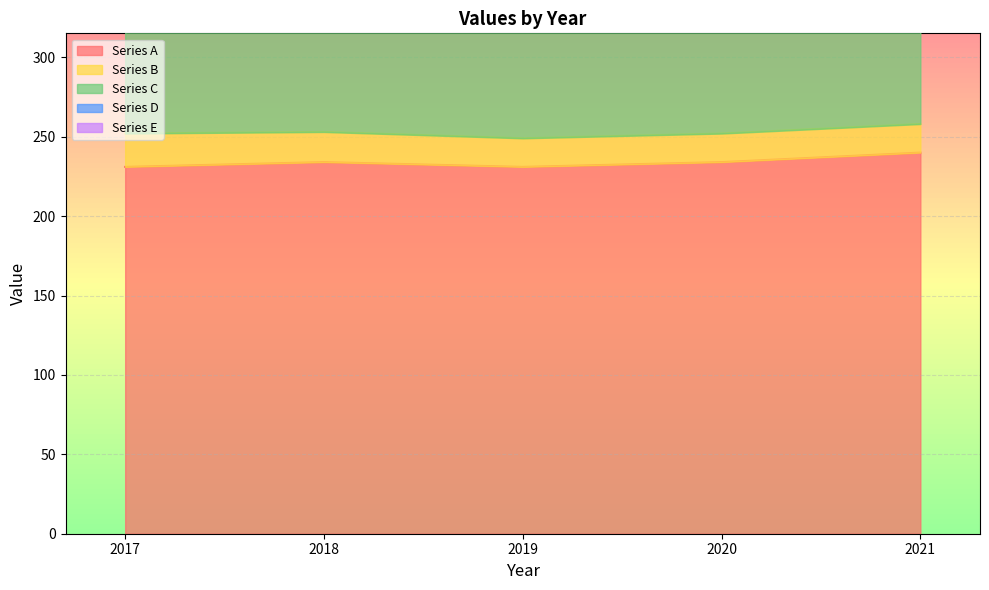

At 2020, list the series in order from smallest to largest.

Series E, Series B, Series C, Series A, Series D